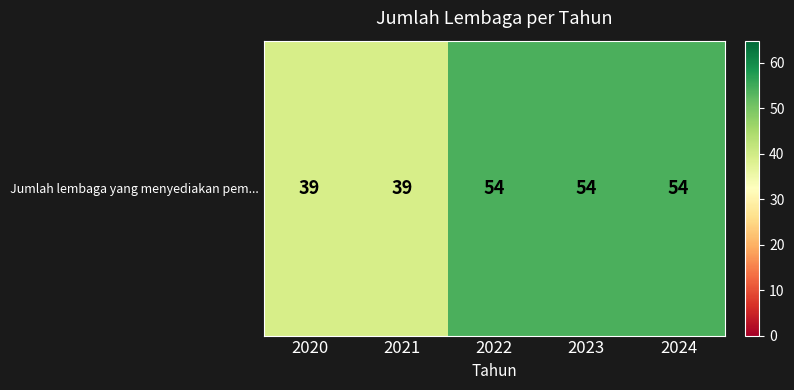

What is the minimum value shown in the chart?

39